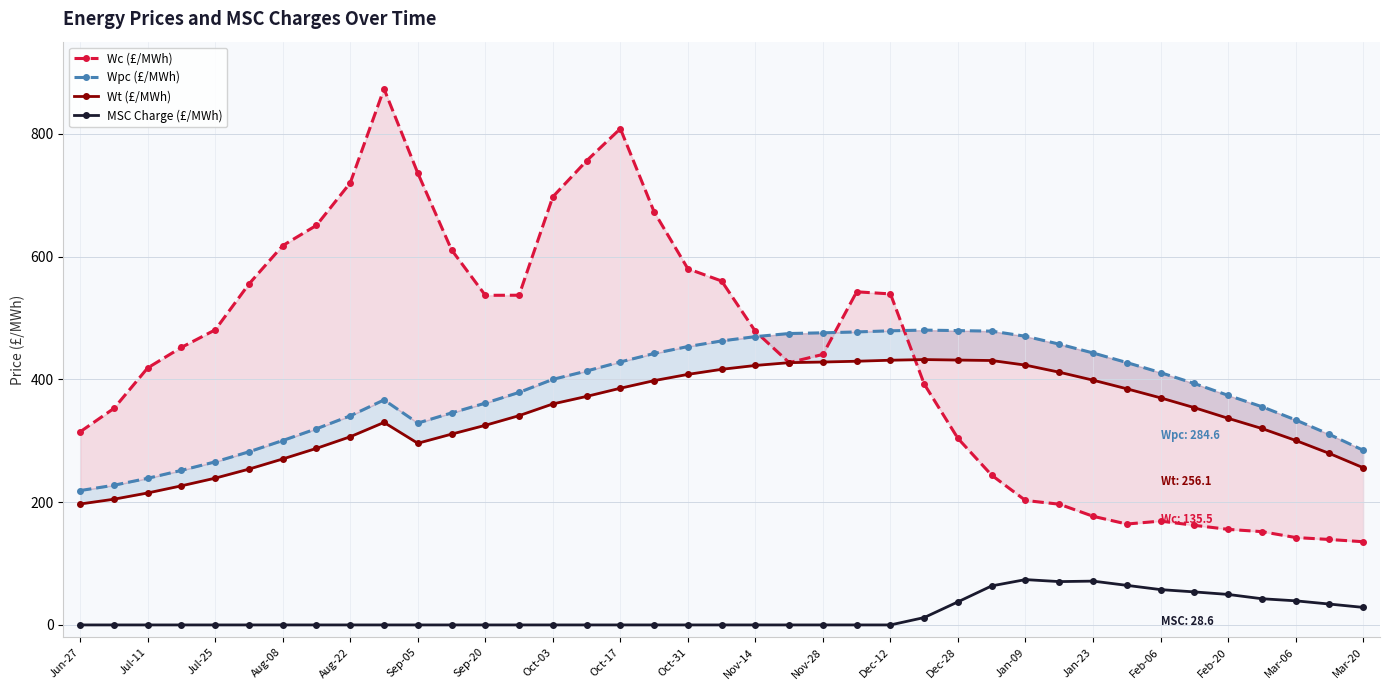

True or false: Wt (£/MWh) and Wpc (£/MWh) cross at least once.

False